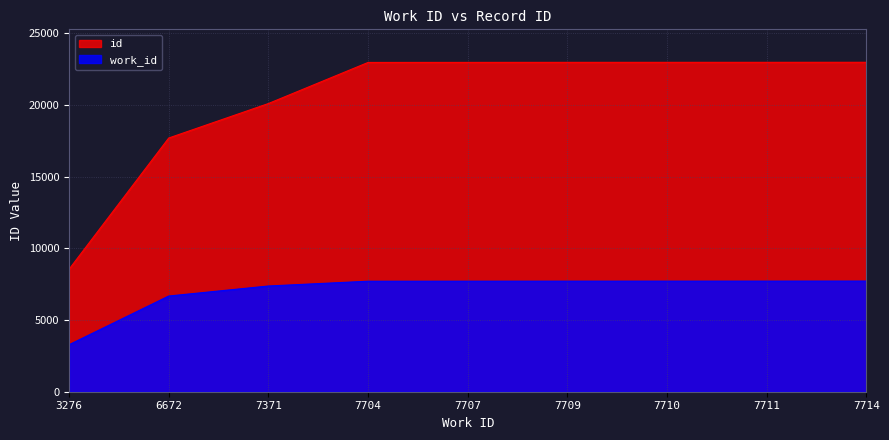

What is the difference between the id values at 3276 and 7704?

14421